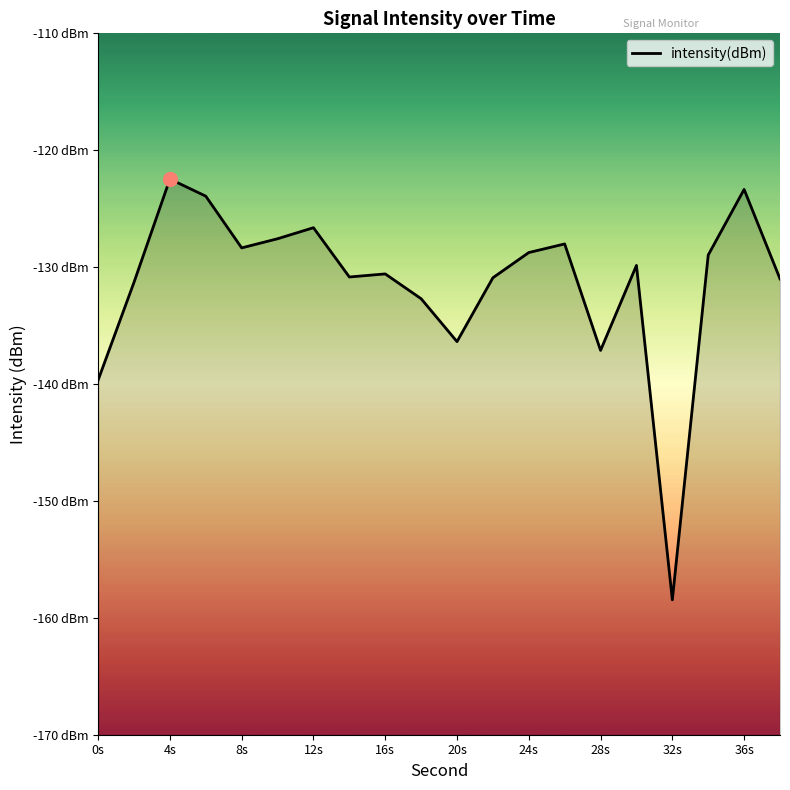

What is the greatest value displayed?

-122.5